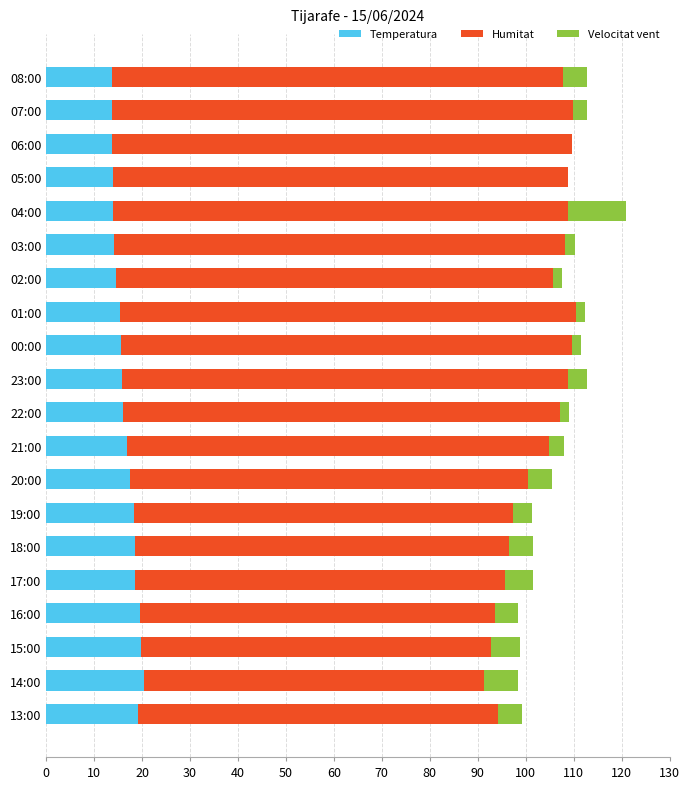

Is it true that Temperatura equals 21.3 at 00:00?

False